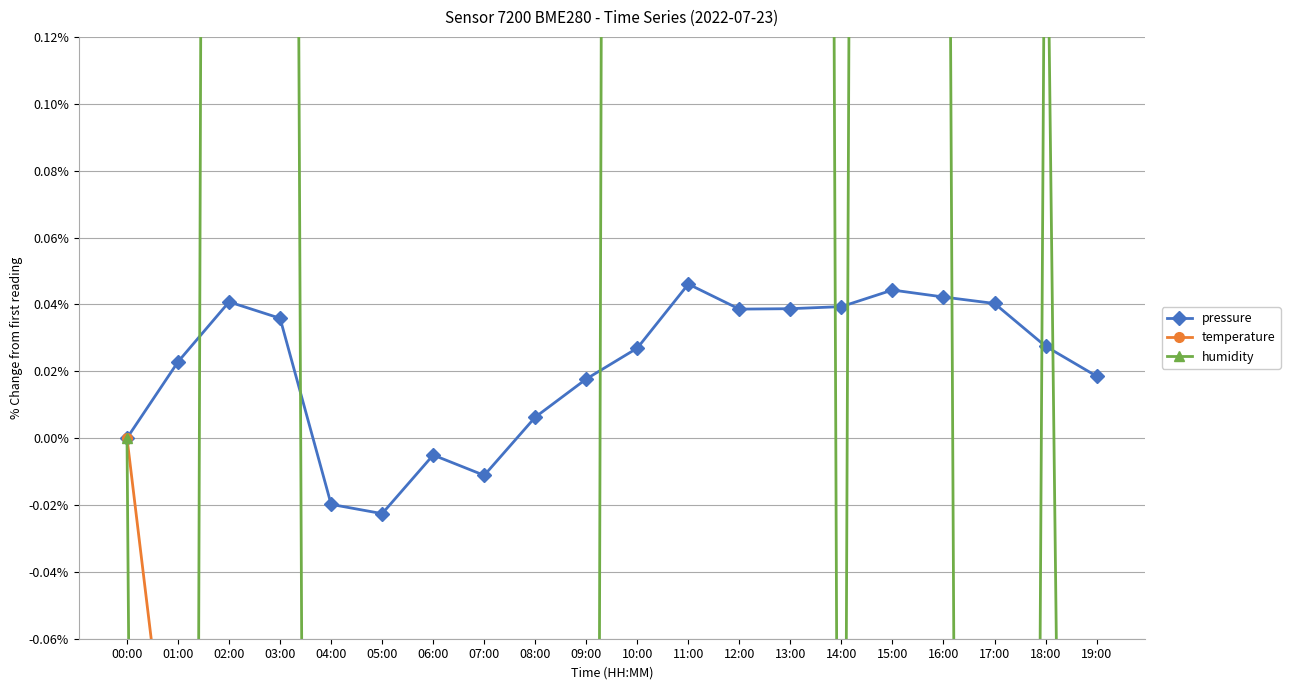

Is the value of pressure at 10:00 greater than the value of temperature at 06:00?

Yes